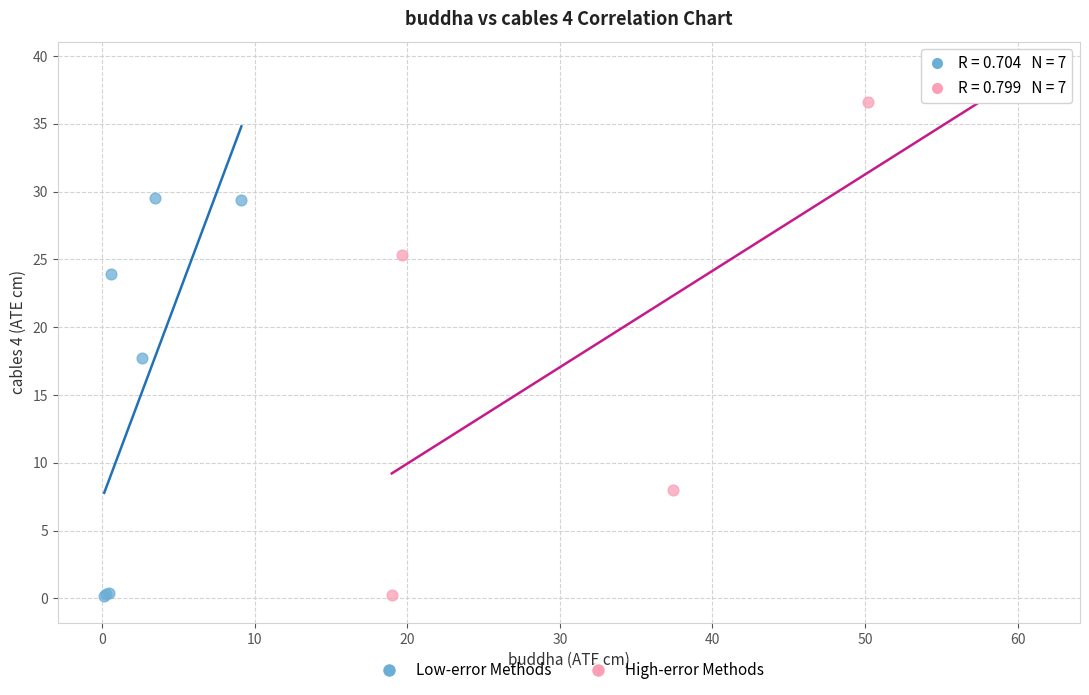

Which series contains the highest Y value?

High-error Methods